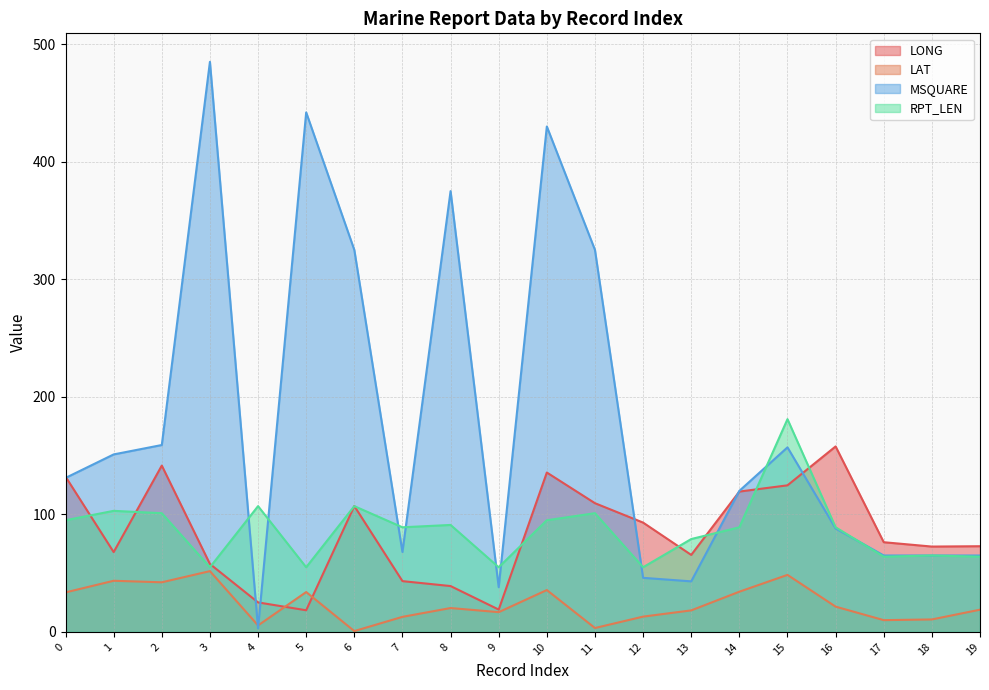

True or false: LAT and LONG intersect in this chart.

True